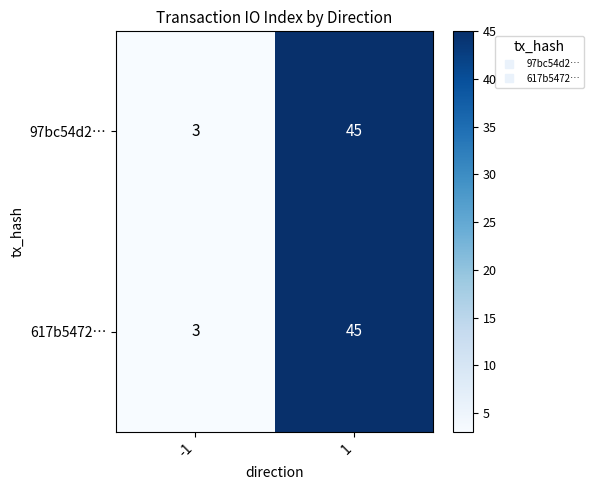

What is the difference between the 617b5472… values at -1 and 1?

42